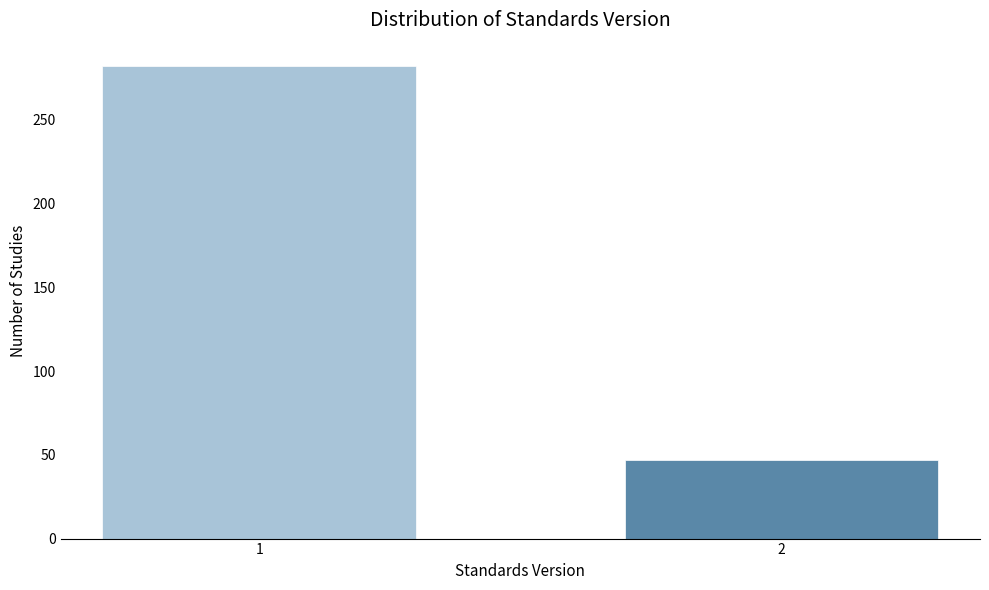

Reading right to left, what are all the values shown in this chart?

2=47	1=282